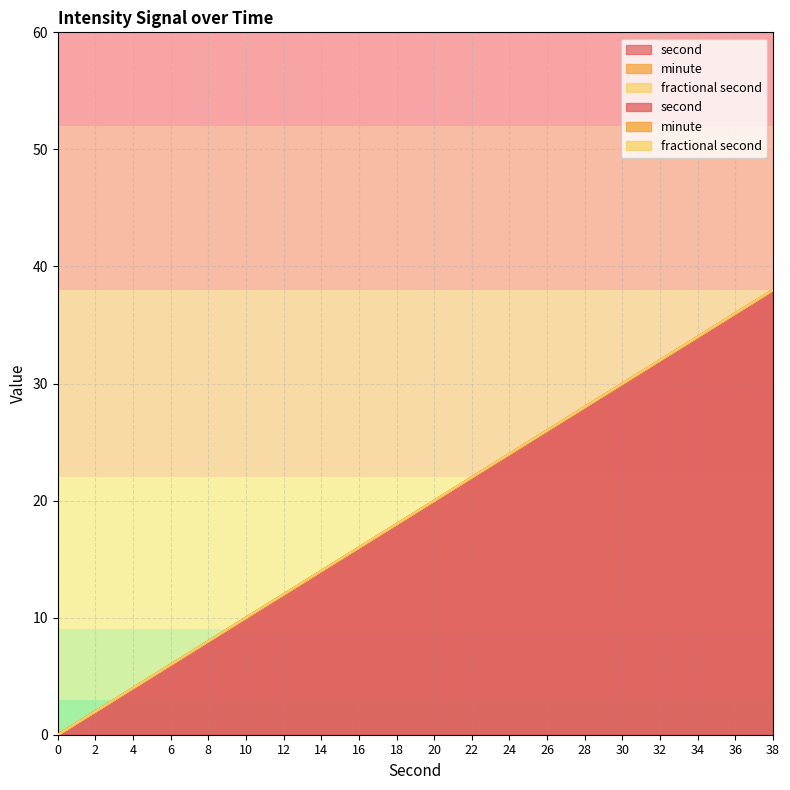

Between 0 and 30, which series saw the biggest shift?

second